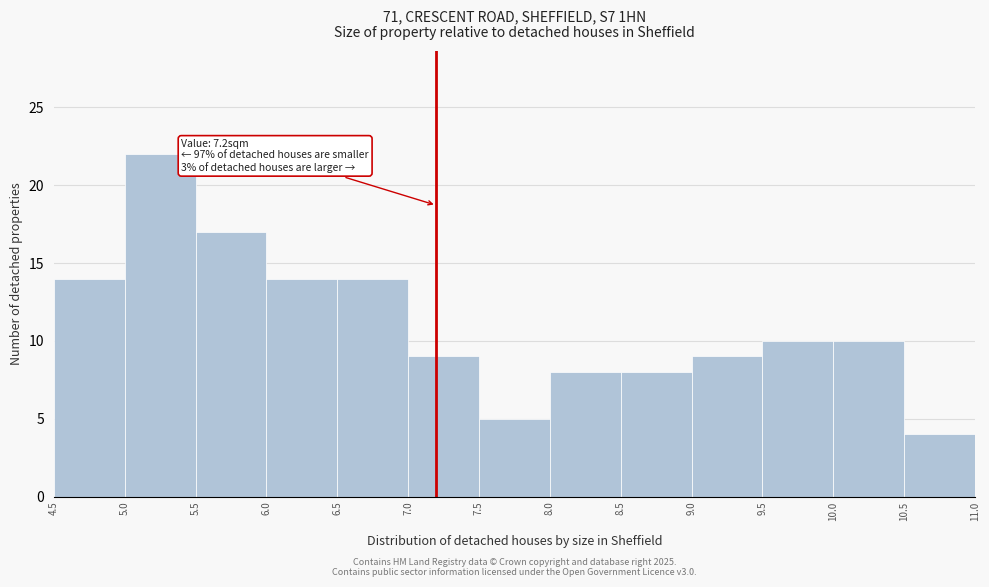

Over which range of the x-axis is the bar tallest?

5.0 to 5.5